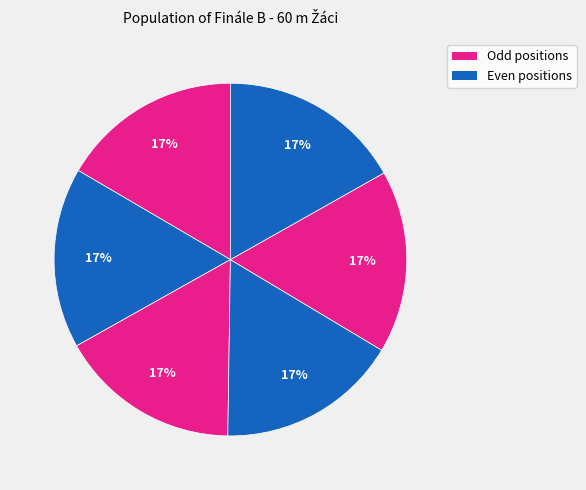

How many segments does this pie chart have?

6